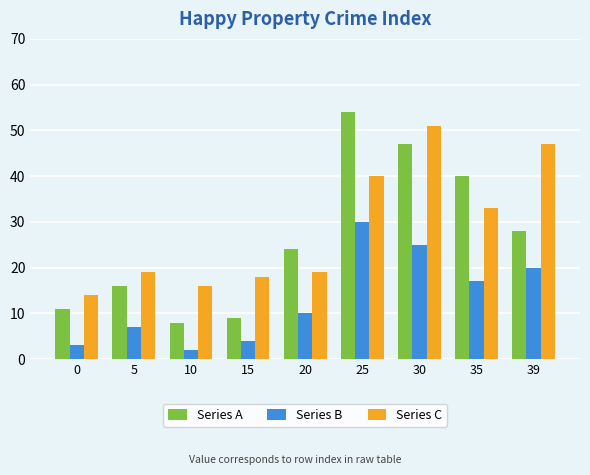

Is it true that Series C equals 30 at 5?

False